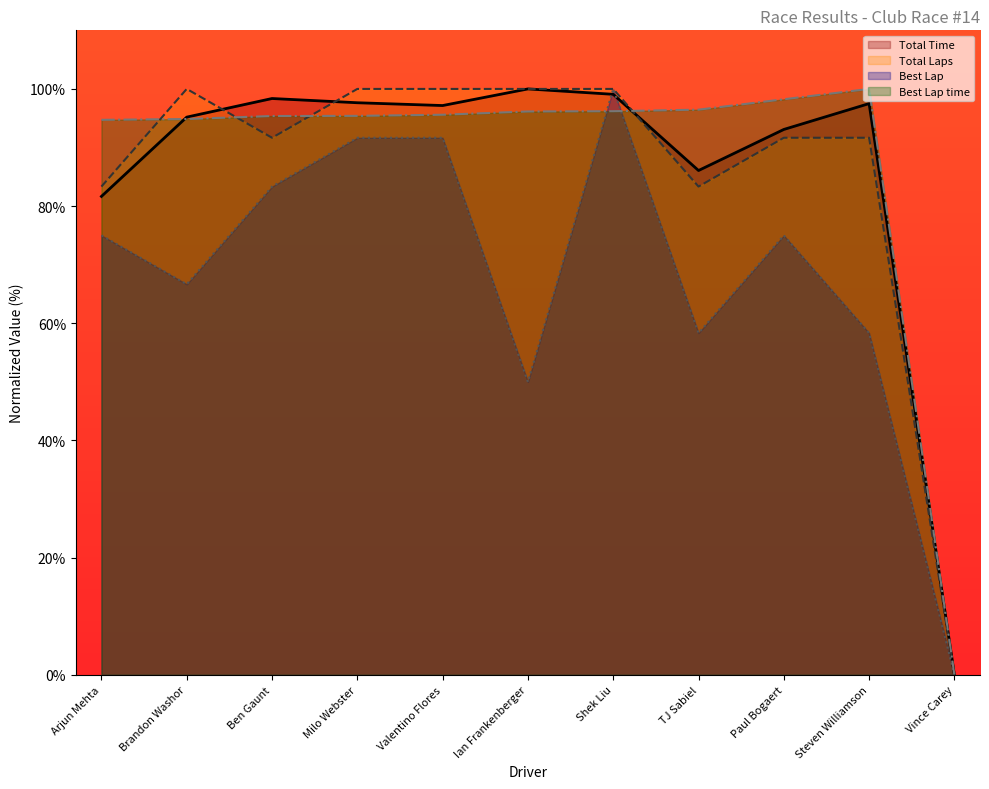

How many interior local peaks does the Total Laps series have?

1